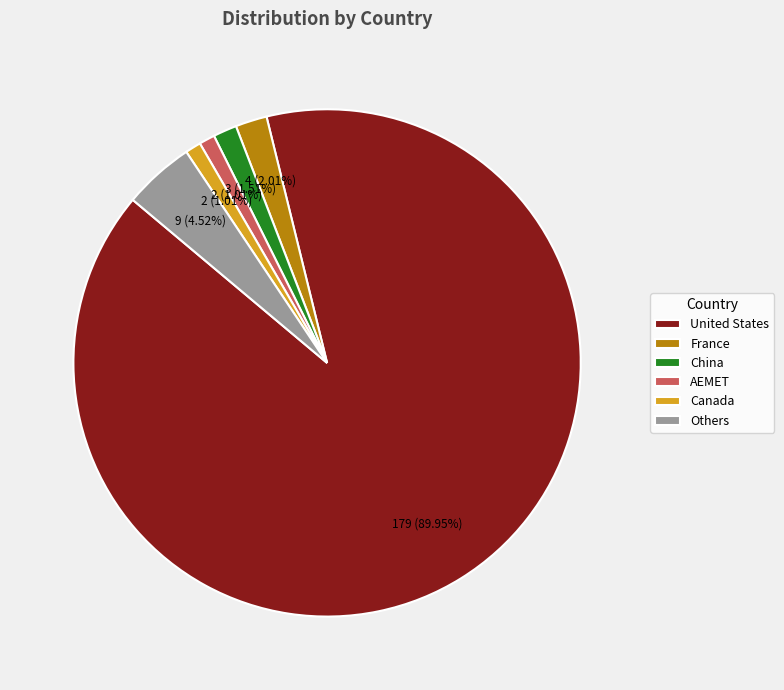

What is the ratio of the value at Canada to the value at AEMET?

1.0